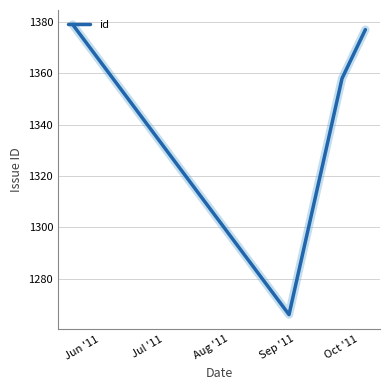

How many lines are shown in the chart?

1